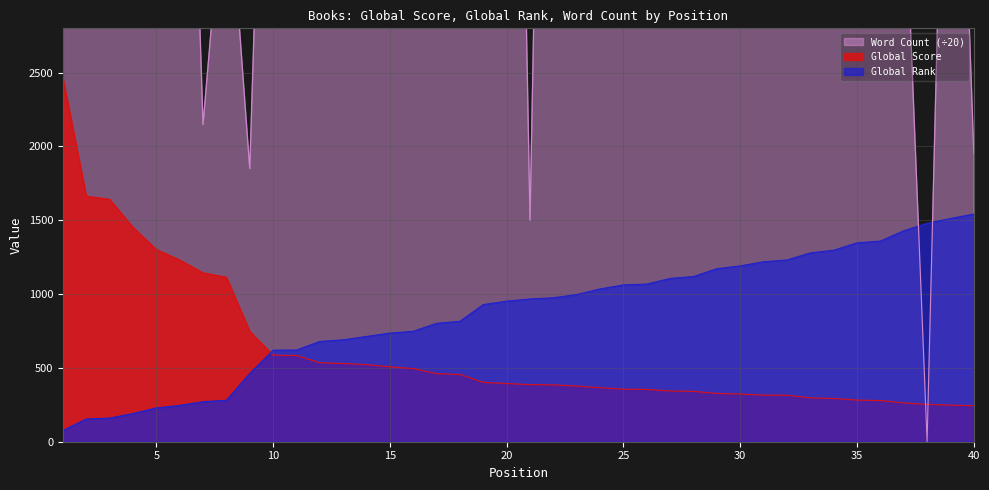

What is the difference between the maximum and minimum values in the Global Rank series?

1466